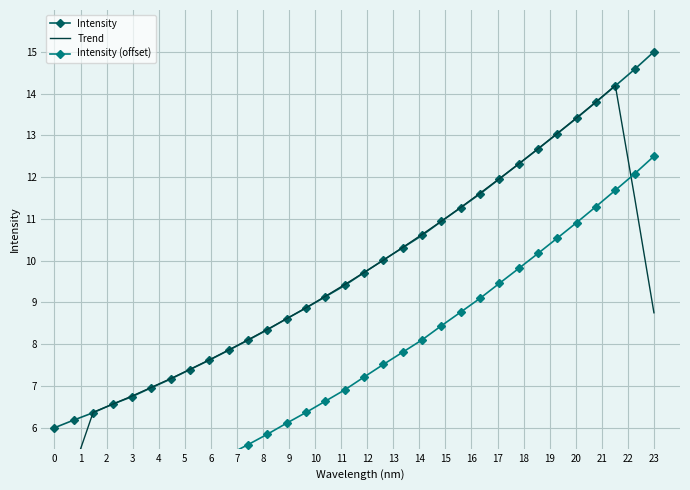

What is the difference between the second highest and second lowest values in the Intensity series?

8.4